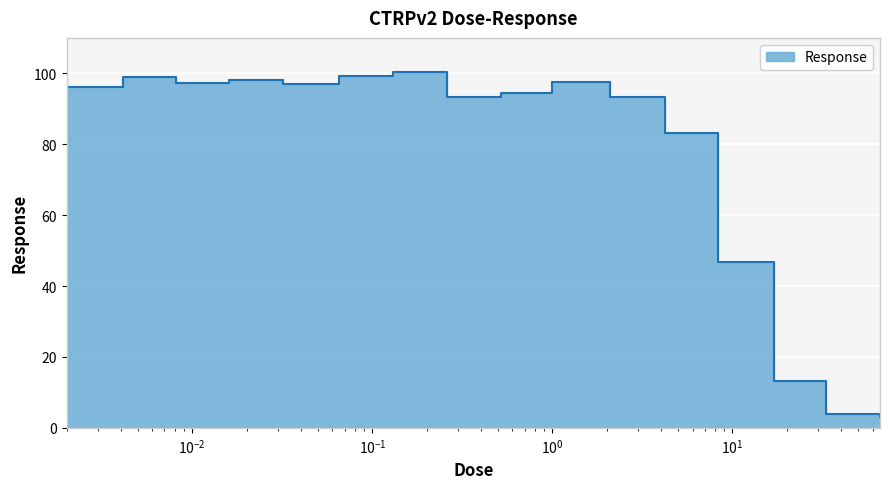

List the labels in order of value, largest first.

0.13, 0.065, 0.0041, 0.016, 1.0, 0.0081, 0.032, 0.002, 0.52, 0.26, 2.1, 4.2, 8.3, 17.0, 33.0, 66.0